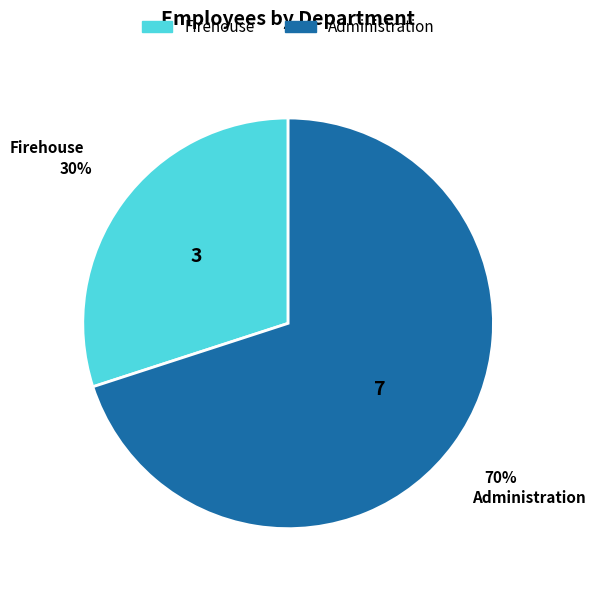

Count the number of slices in the pie.

2